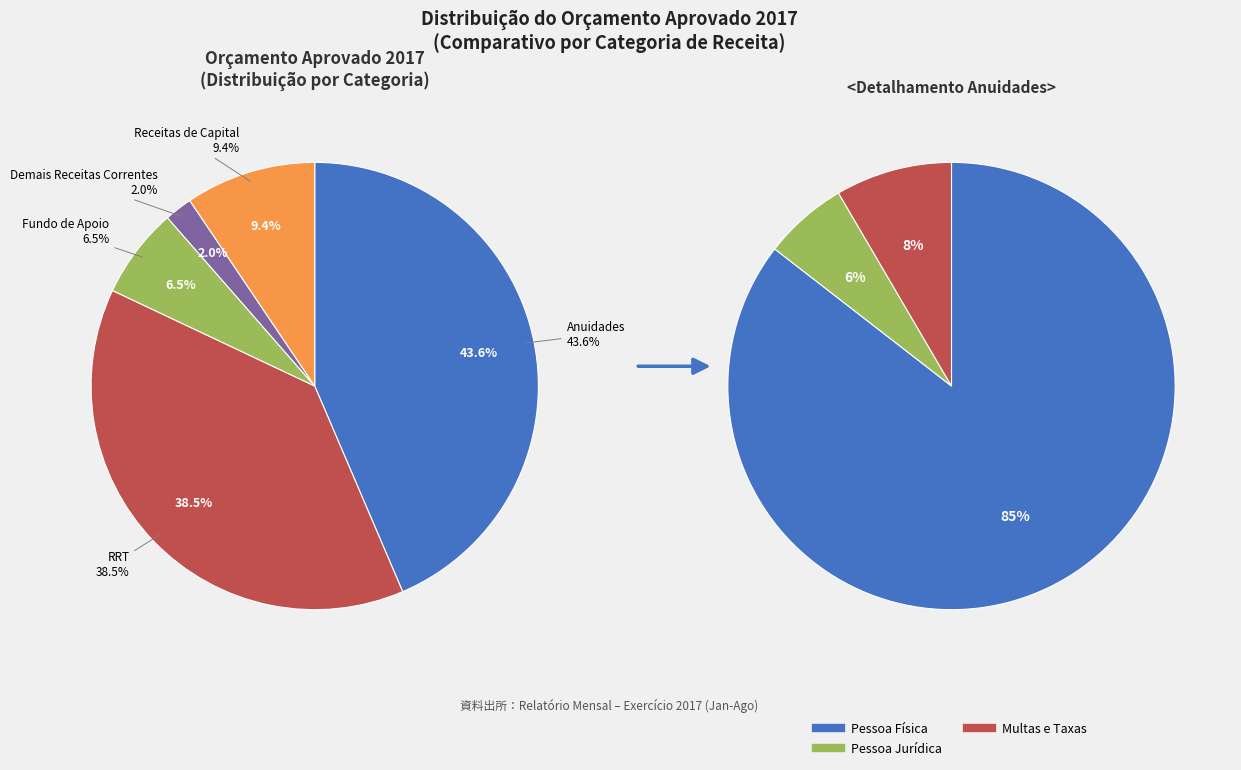

What portion of the pie excludes Demais Receitas Correntes?

98.0%